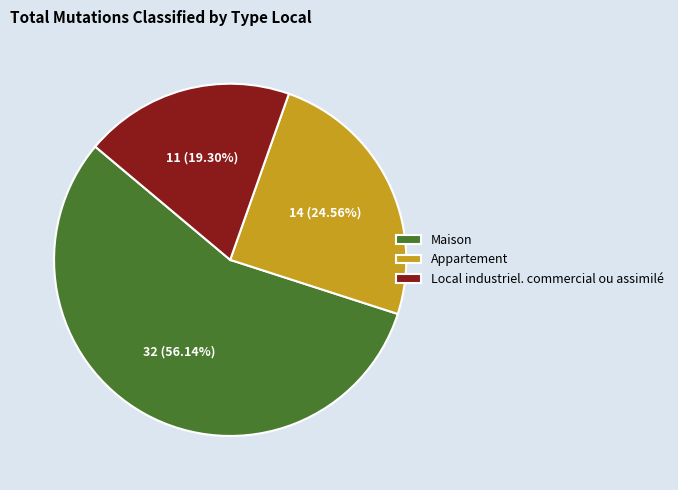

What is the majority slice?

Maison